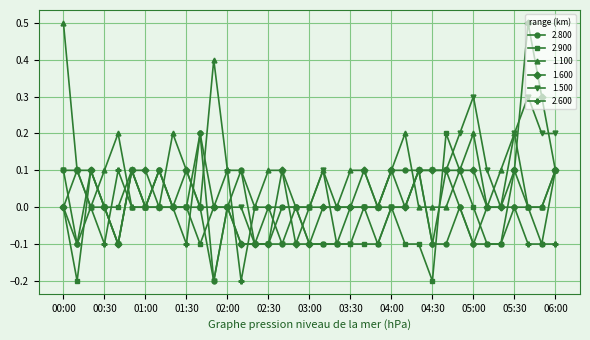

How many lines are shown in the chart?

6